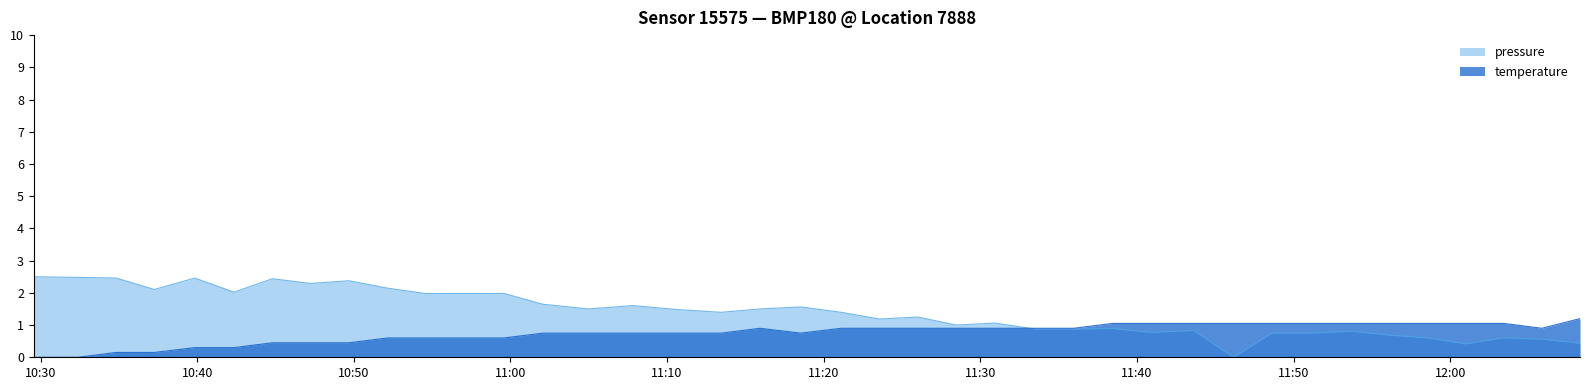

What position from the left is 2023-12-20T10:29:34?

1